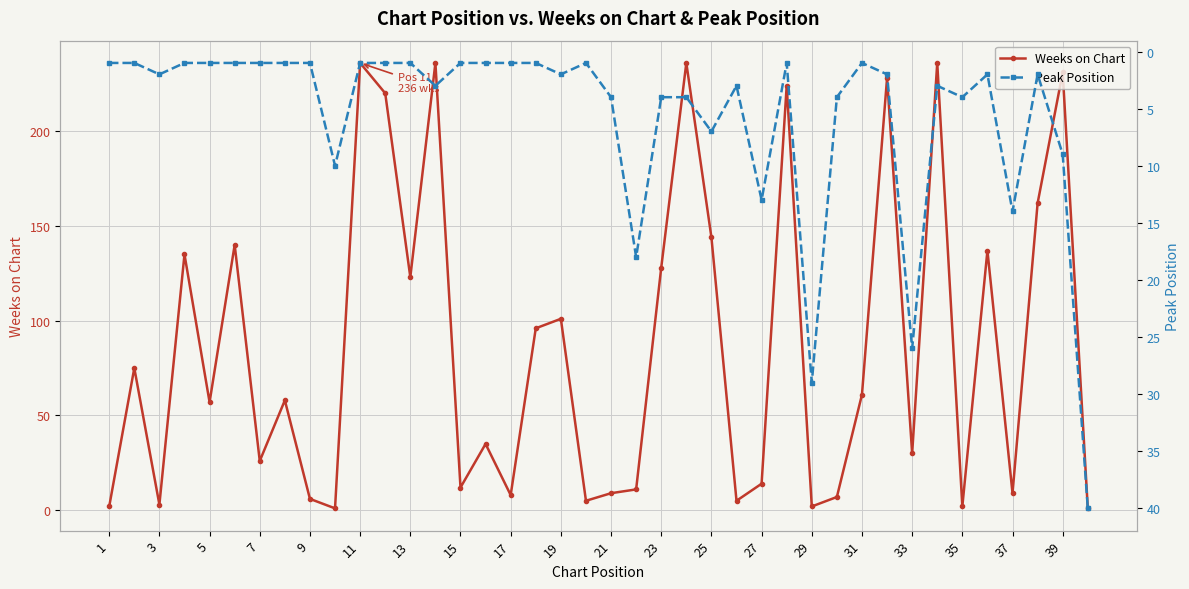

At how many categories does at least one series exceed 60?

19